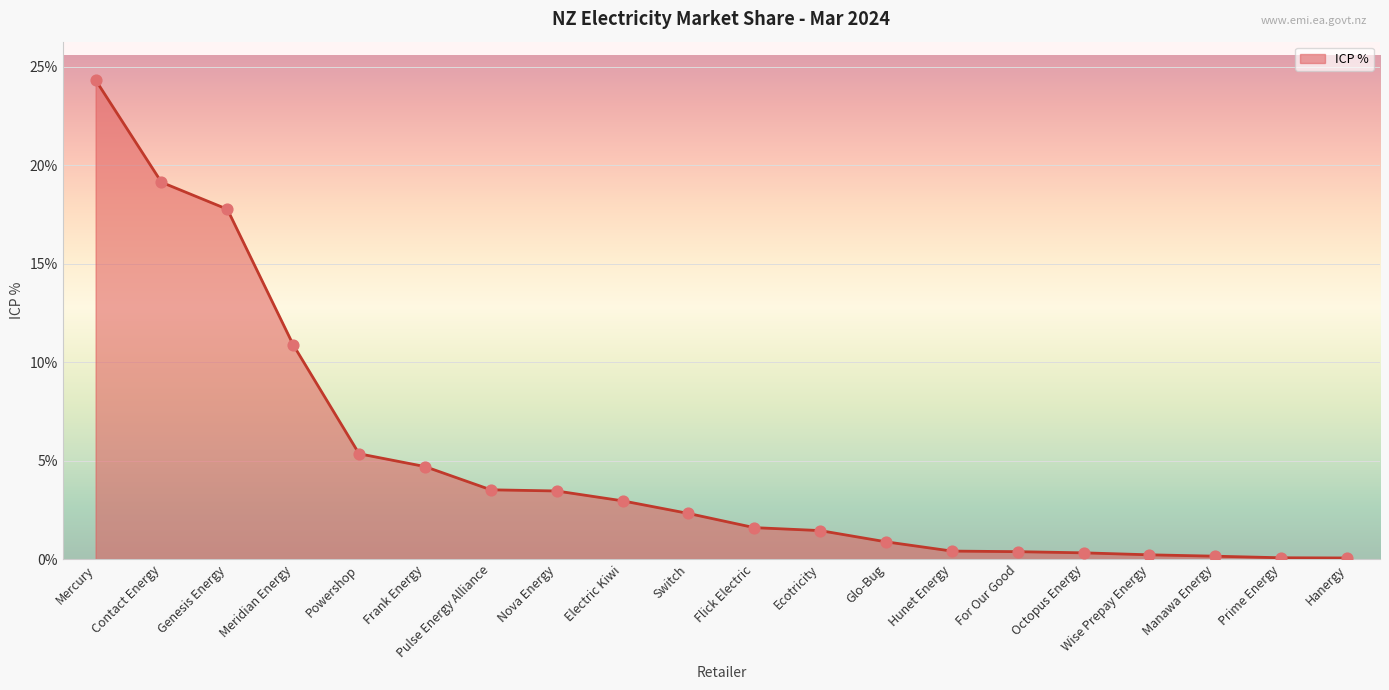

What is the change in value from Ecotricity to Hanergy?

-1.4